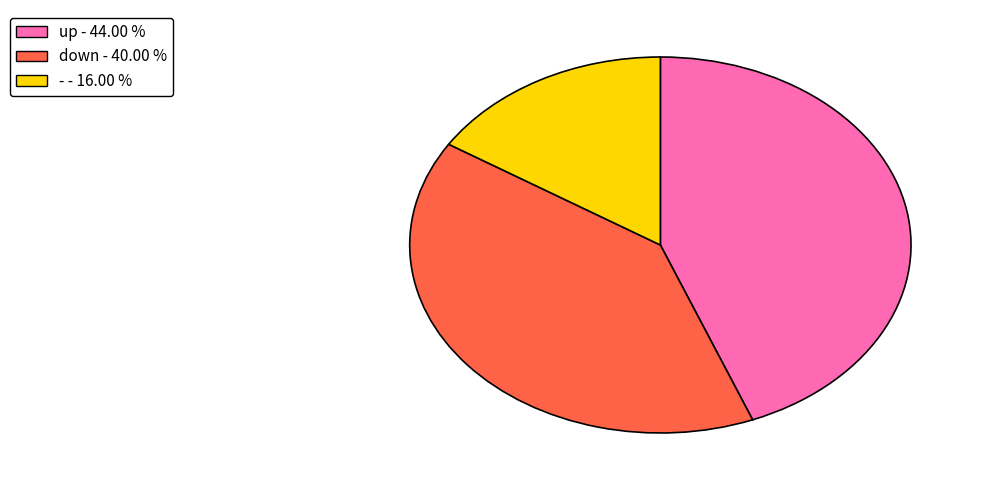

What is the smallest slice in the pie chart?

-